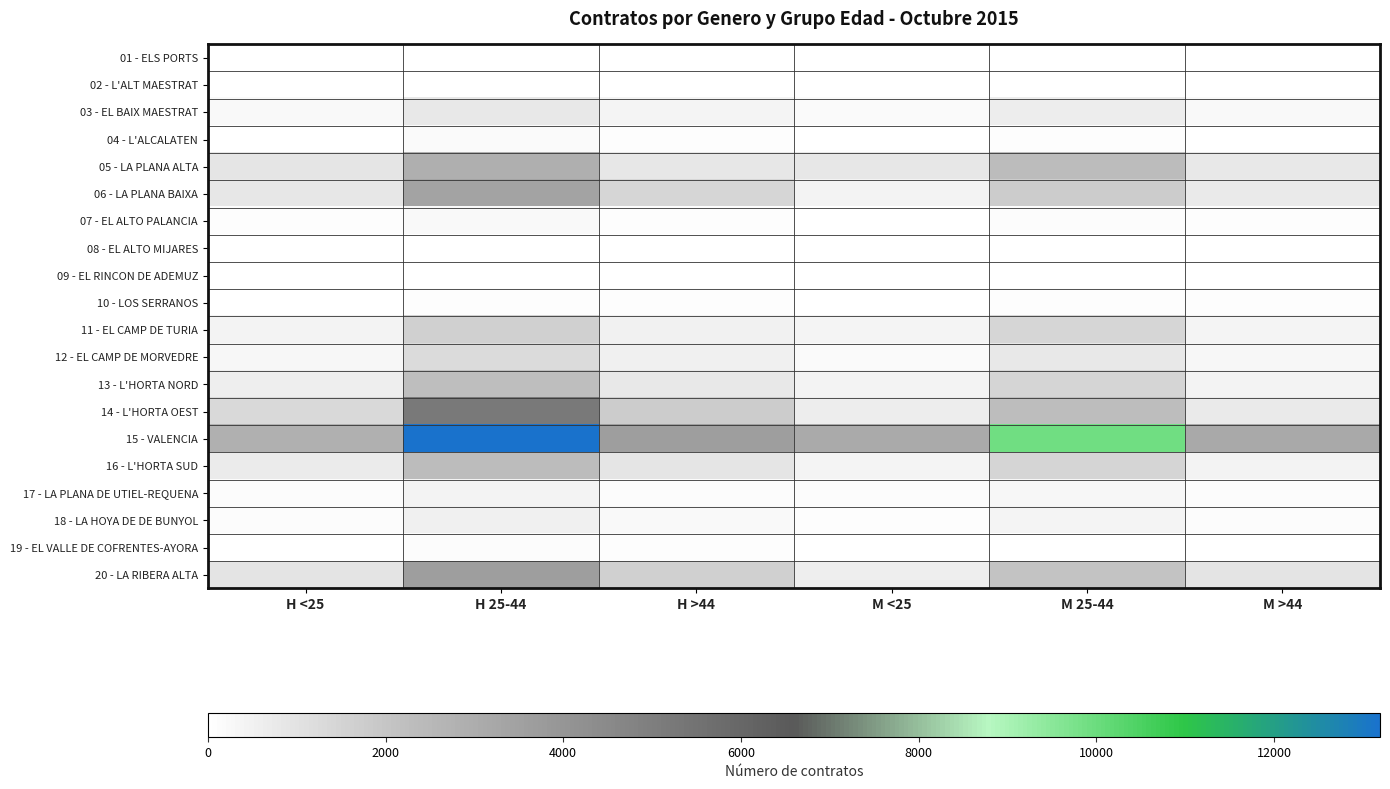

What is the difference between the highest and lowest values at H <25?

2868